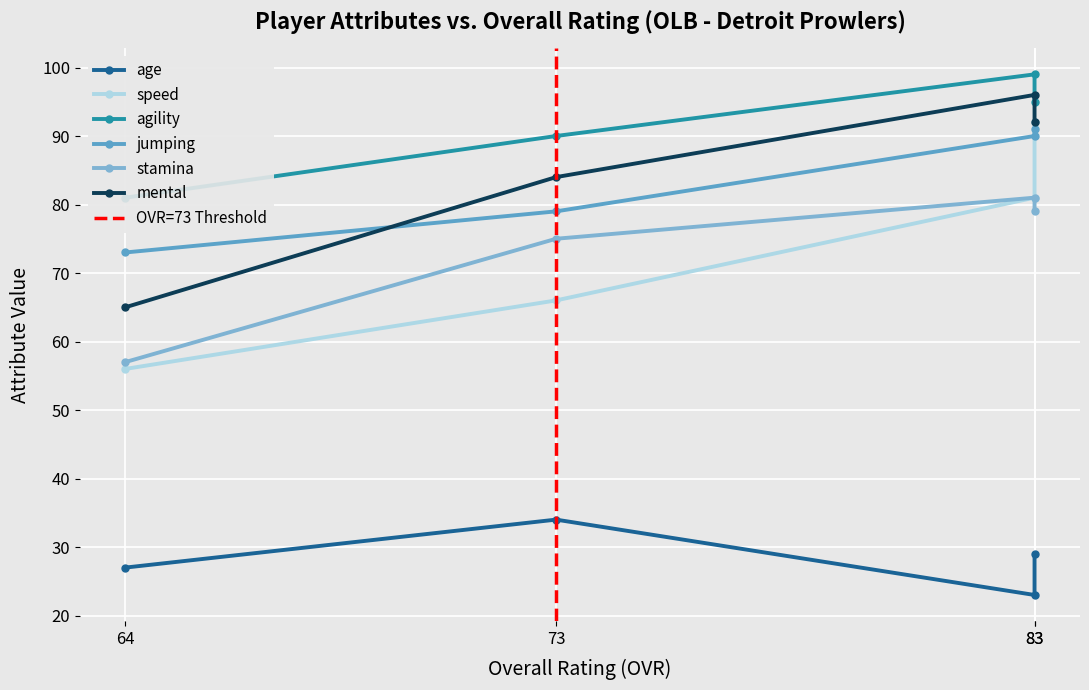

What is the total value across all series at 83?

478